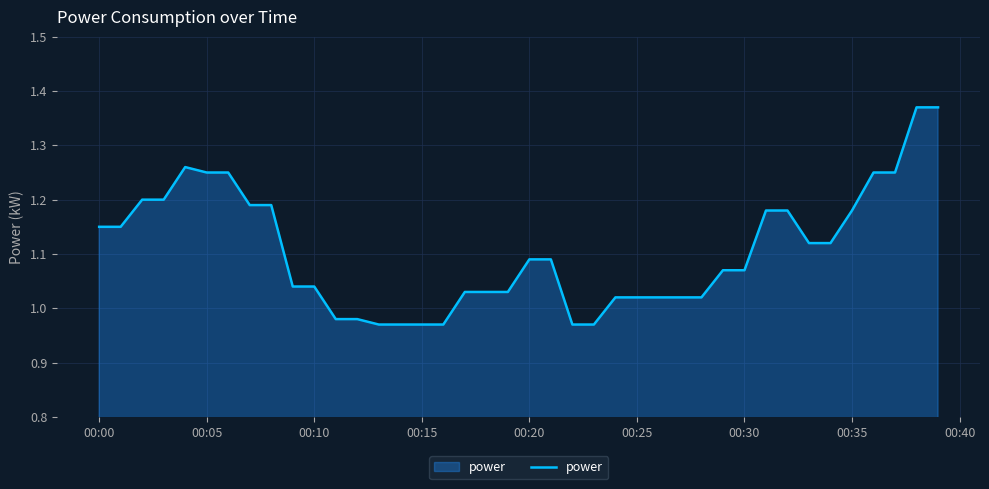

Is this an area chart (filled region under the line)?

Yes